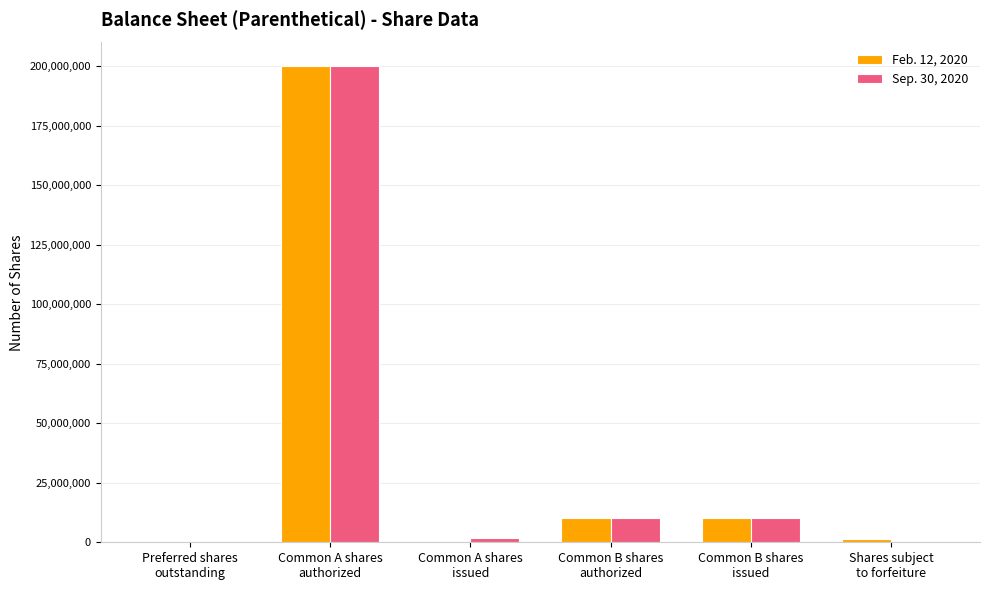

What is the sum of the Feb. 12, 2020 values at Shares subject
to forfeiture and Common A shares
issued?

1350000